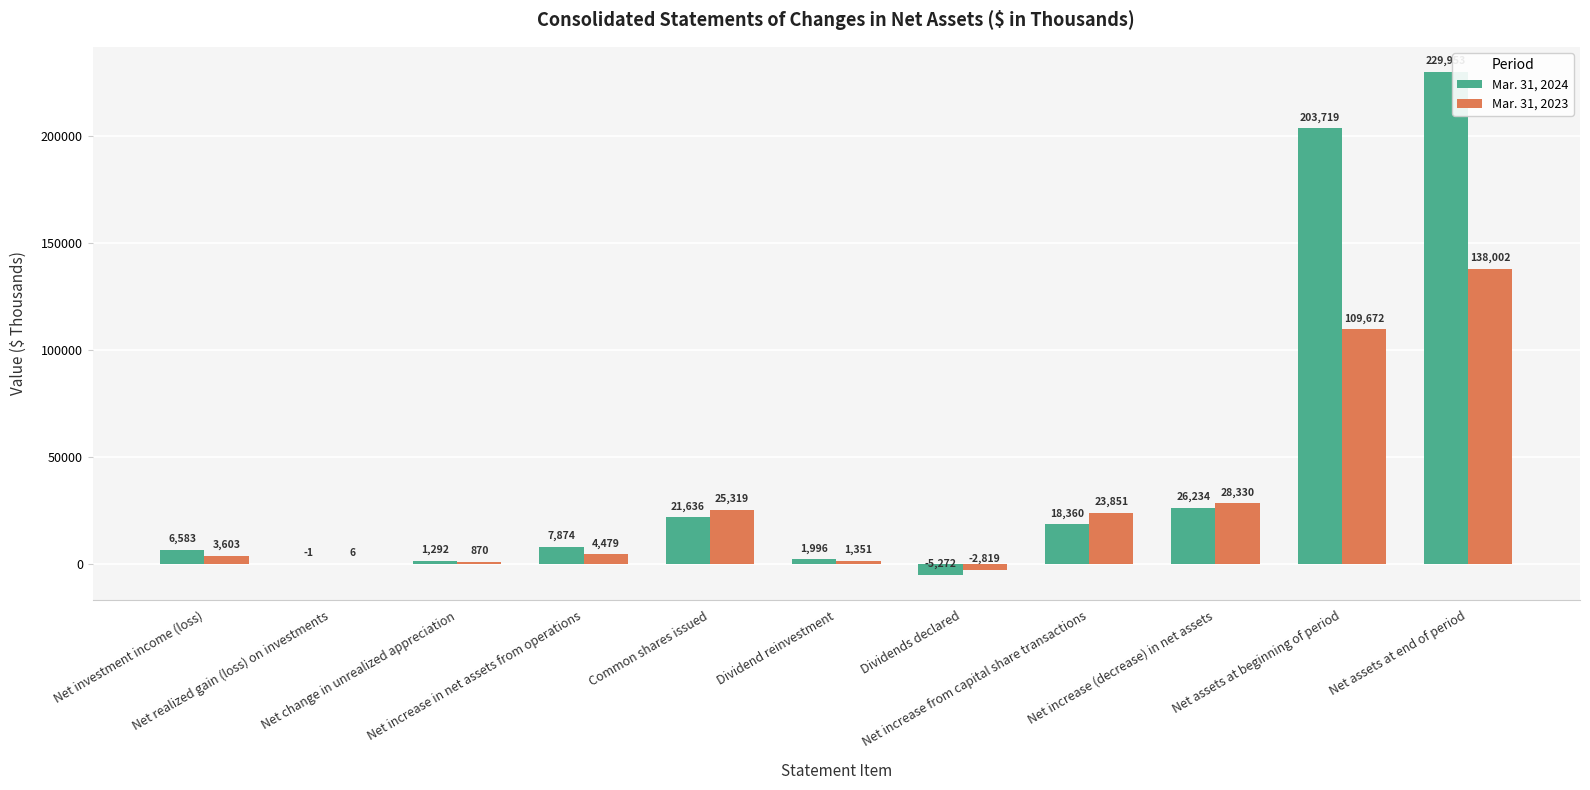

The Mar. 31, 2024 series shows 7874 at Net increase in net assets from operations. True or false?

True